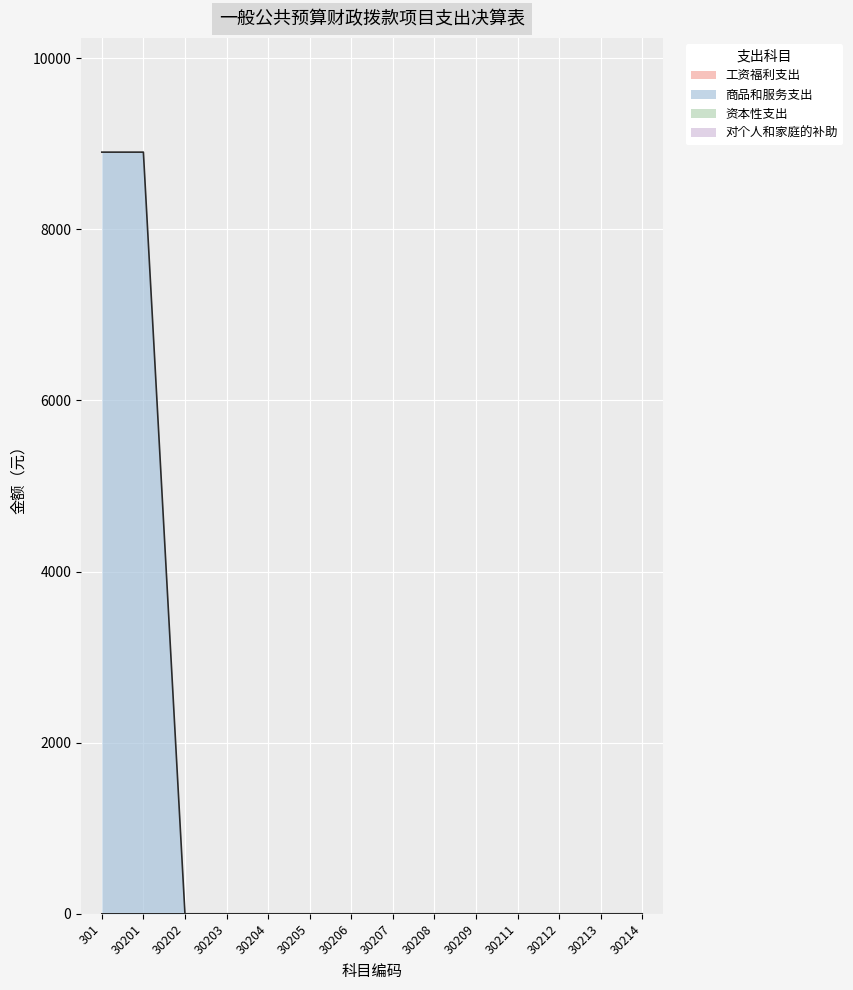

What are all the series names shown in the legend?

工资福利支出, 商品和服务支出, 资本性支出, 对个人和家庭的补助